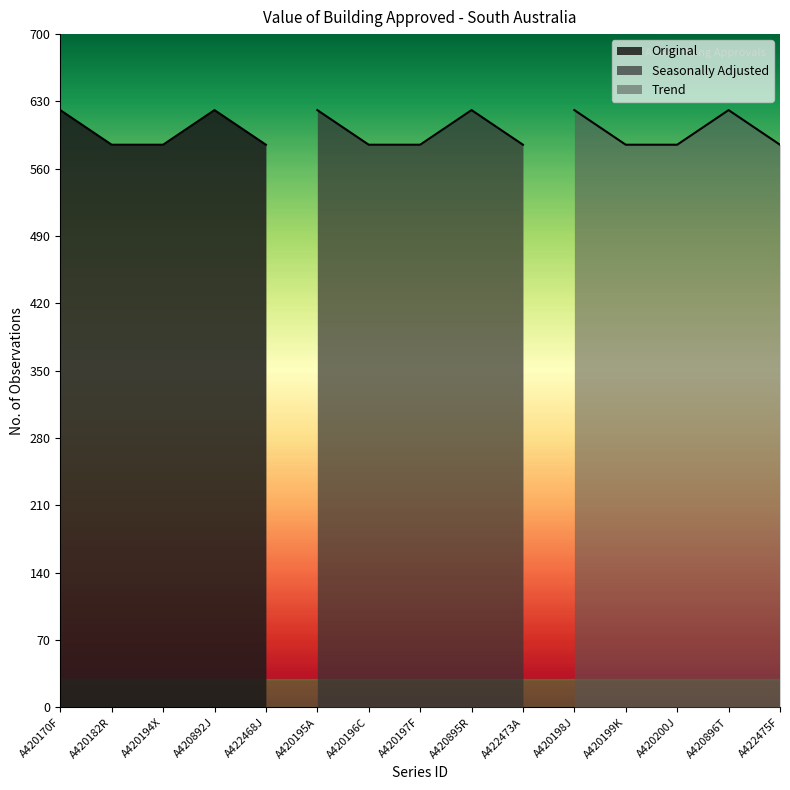

Reading right to left, transcribe all the data shown in this chart.

No. Obs.: A422475F=585	A420896T=621	A420200J=585	A420199K=585	A420198J=621	A422473A=585	A420895R=621	A420197F=585	A420196C=585	A420195A=621	A422468J=585	A420892J=621	A420194X=585	A420182R=585	A420170F=621
Collection Month: A422475F=1	A420896T=1	A420200J=1	A420199K=1	A420198J=1	A422473A=1	A420895R=1	A420197F=1	A420196C=1	A420195A=1	A422468J=1	A420892J=1	A420194X=1	A420182R=1	A420170F=1